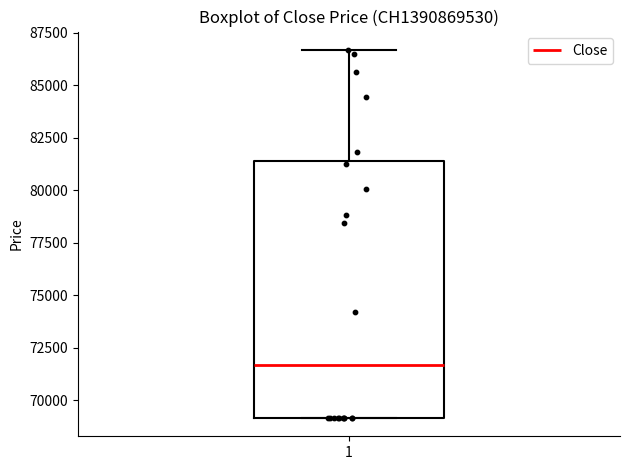

Transcribe this box plot: give where the median line is, the range the box spans, and where the two whiskers end, as read against the y-axis. The values are not printed on the chart, so give them approximately, as read against the axis.

median 71500, box 69000 to 81500, whiskers 69000 to 86500